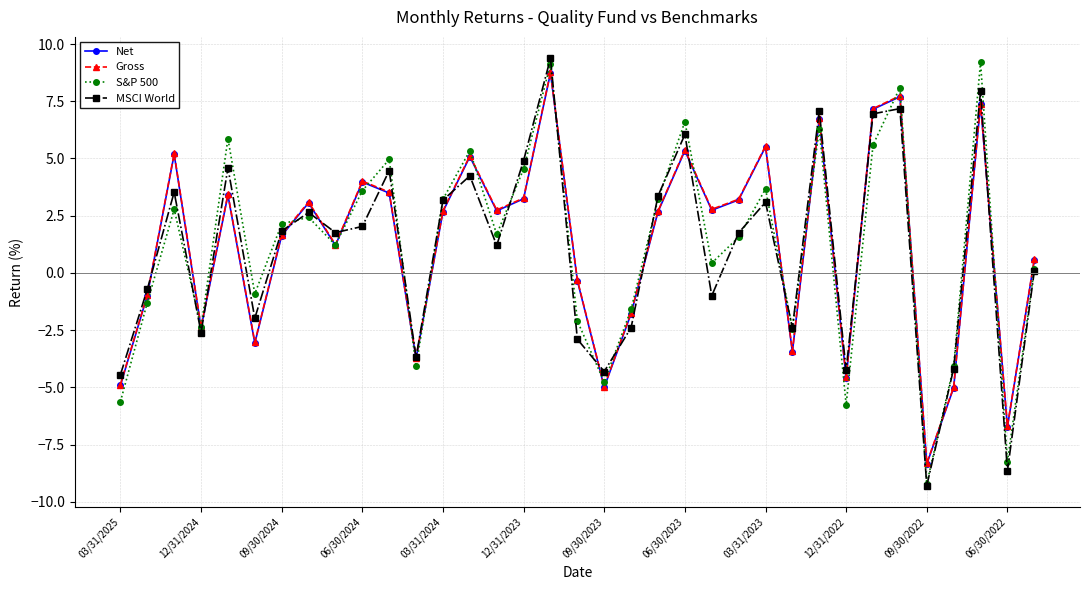

At how many categories does at least one series exceed 1?

21